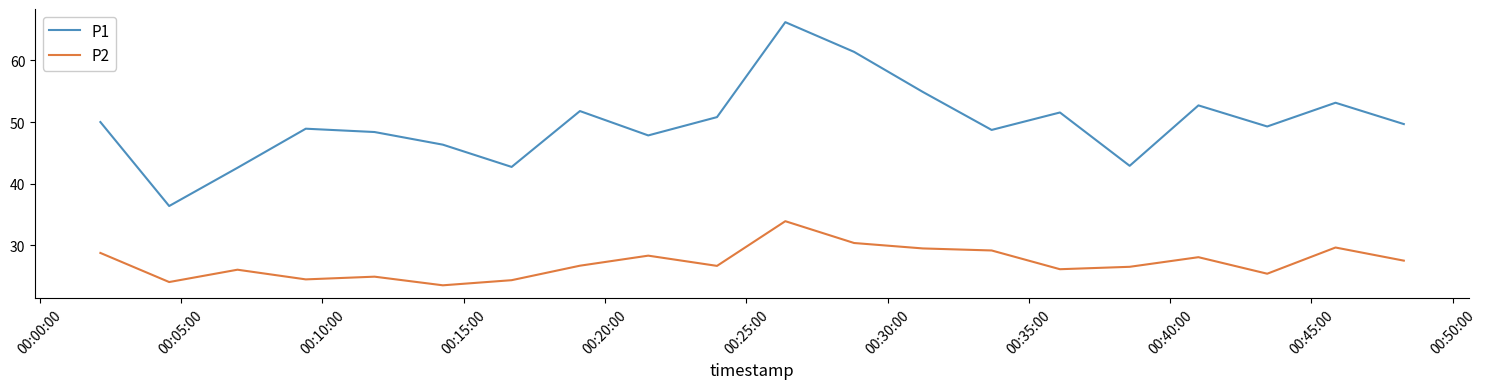

Which series has the widest spread of values?

P1